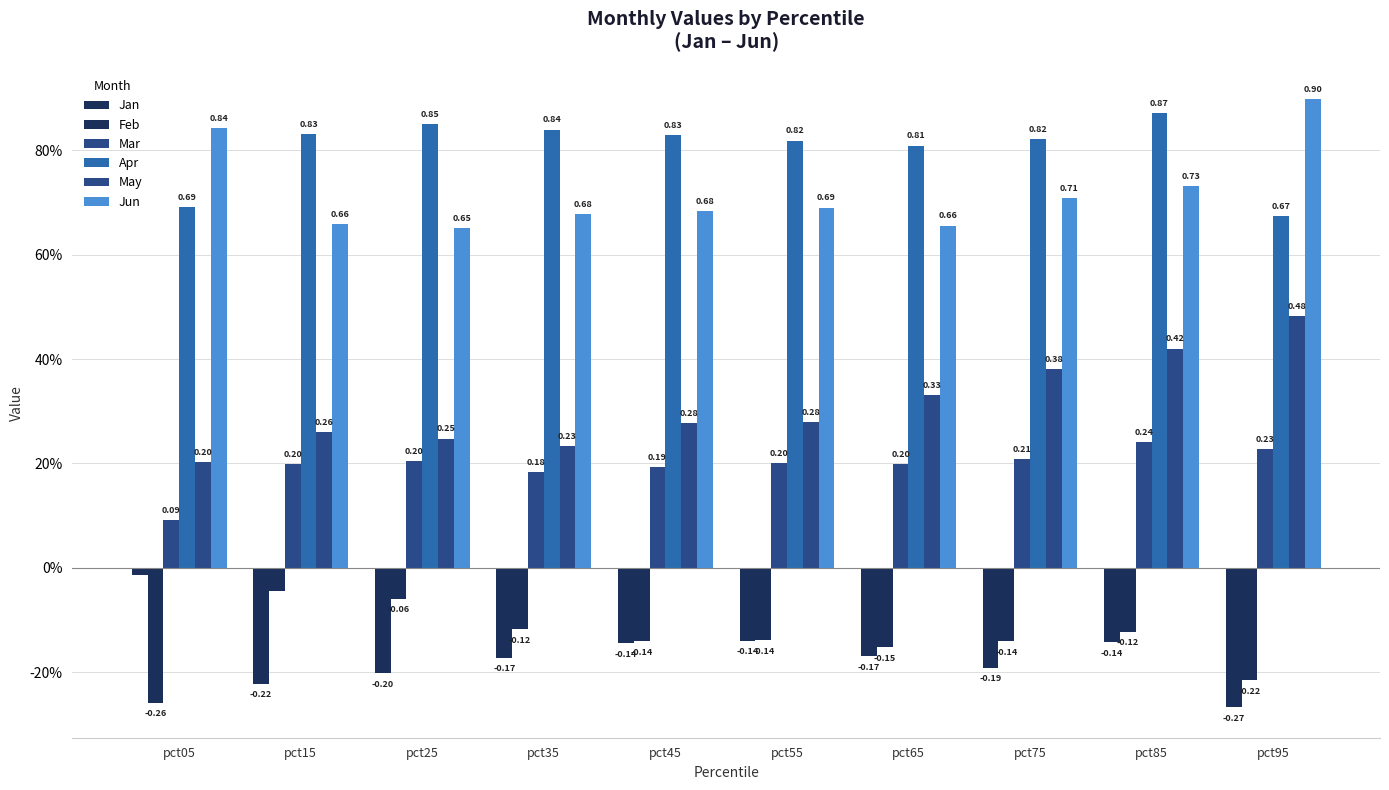

Which series has the largest total across all categories?

Apr